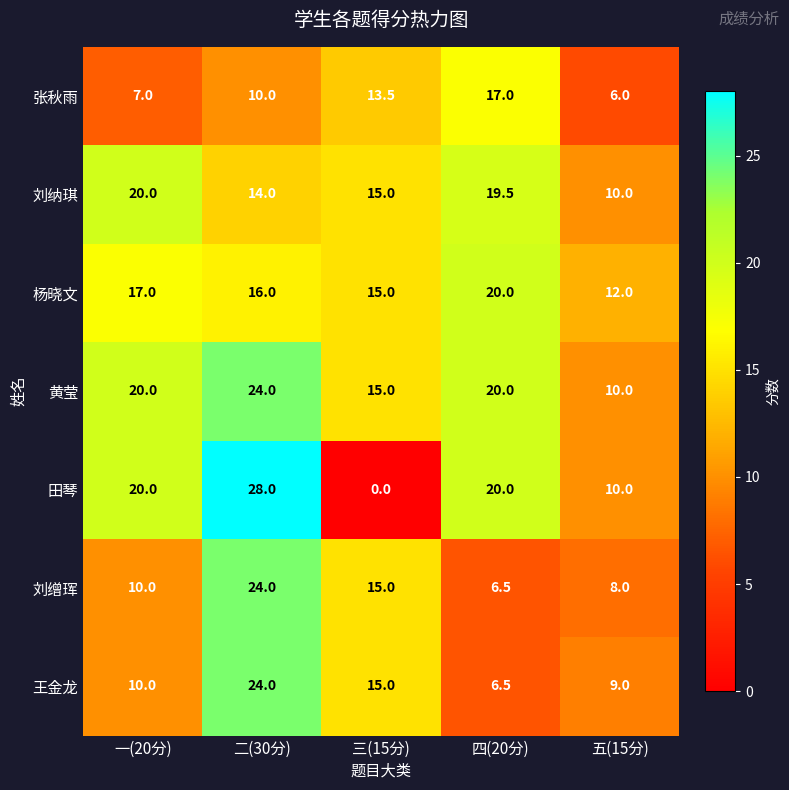

What is the sum of all 杨晓文 values?

80.0